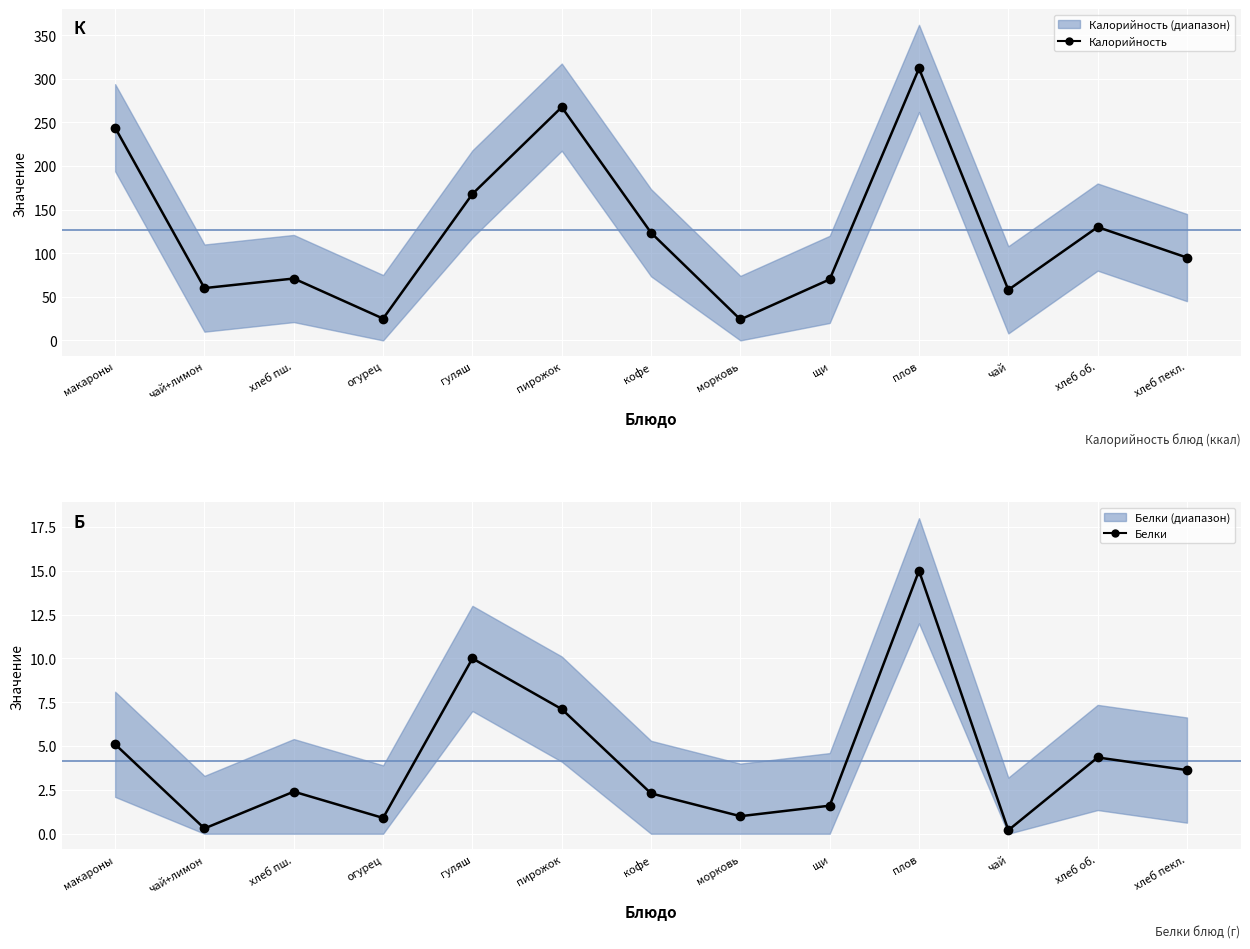

What is the value of the Калорийность point at the 3rd from the left?

71.0